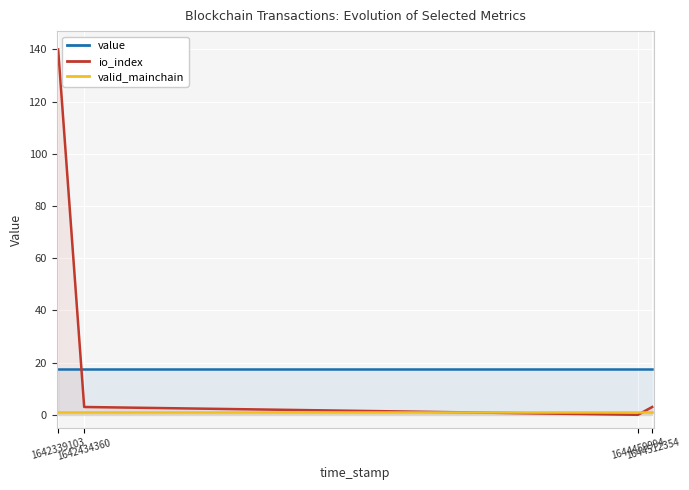

Count the number of data series in this chart.

3